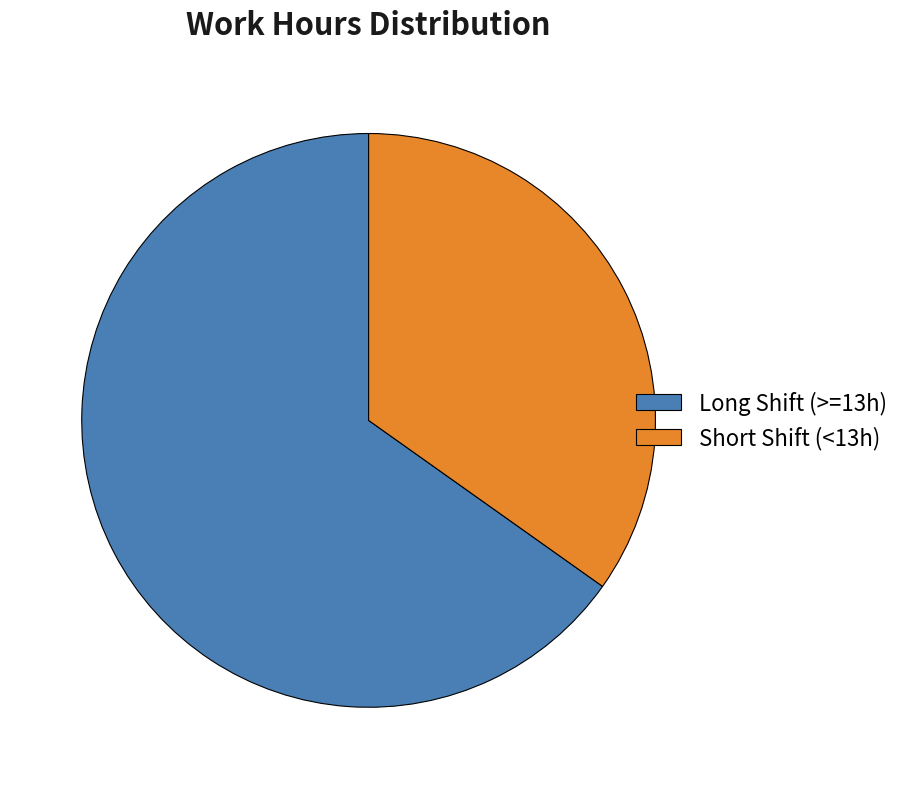

Rank the categories by value from highest to lowest.

Long Shift (>=13h), Short Shift (<13h)